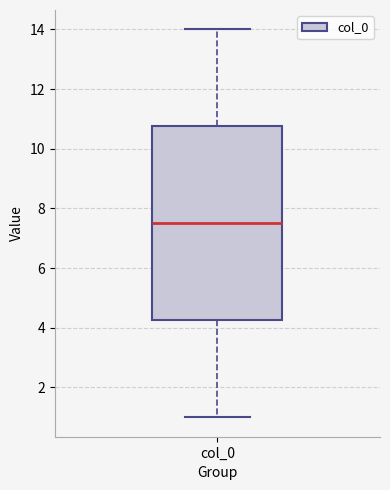

Where is the upper edge of the box for col_0 on the y-axis? The values are not printed on the chart, so give them approximately, as read against the axis.

10.8